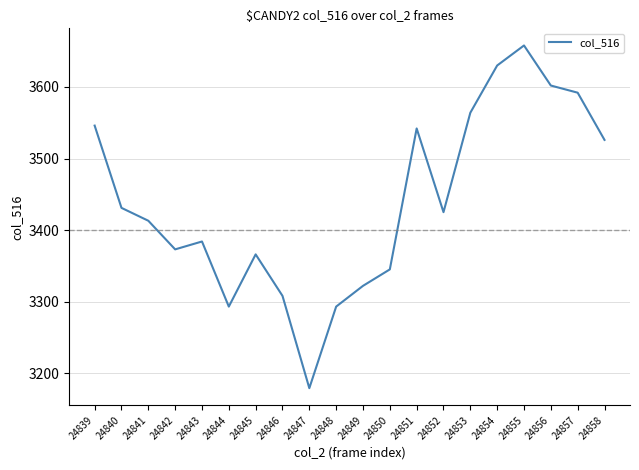

Reading left to right, transcribe all the data shown in this chart.

24839=3546	24840=3431	24841=3413	24842=3373	24843=3384	24844=3293	24845=3366	24846=3308	24847=3179	24848=3293	24849=3322	24850=3345	24851=3542	24852=3425	24853=3564	24854=3630	24855=3658	24856=3602	24857=3592	24858=3526